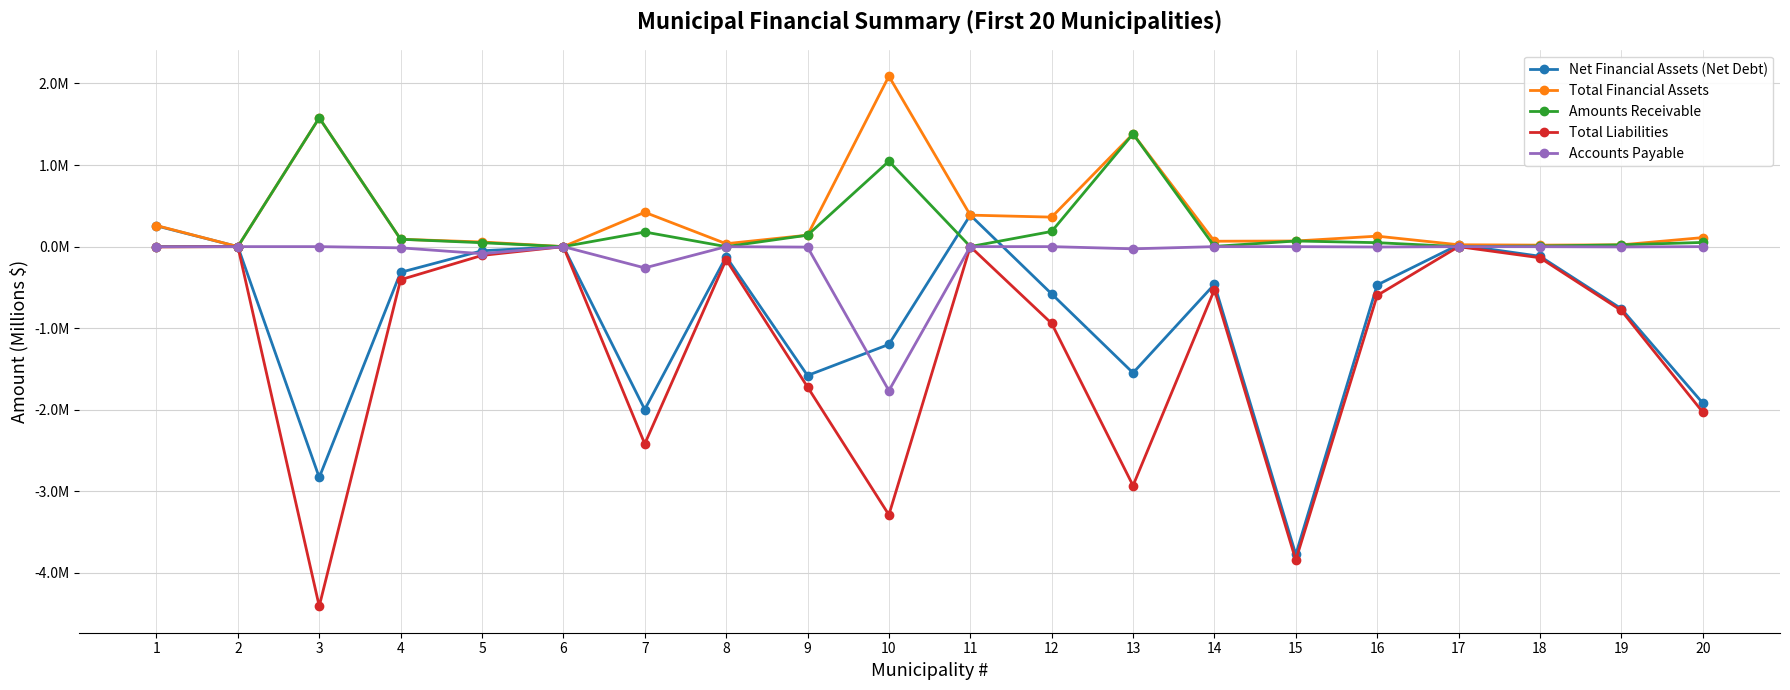

Which series has the widest spread of values?

Total Liabilities